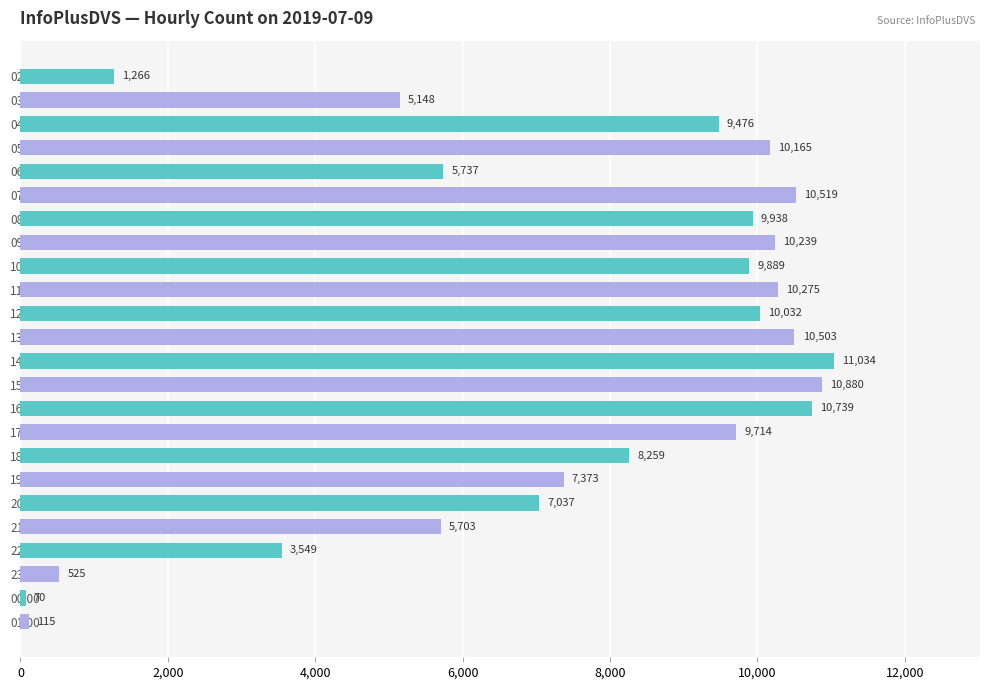

What is the change in value from 07:00 to 18:00?

-2260